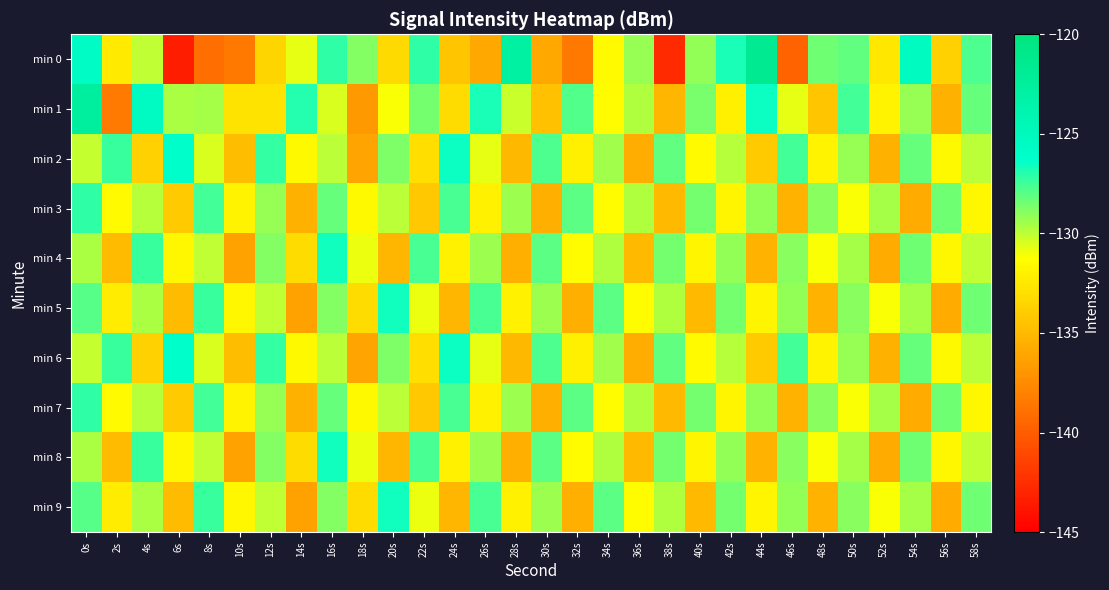

Which series has the widest spread of values?

min 0